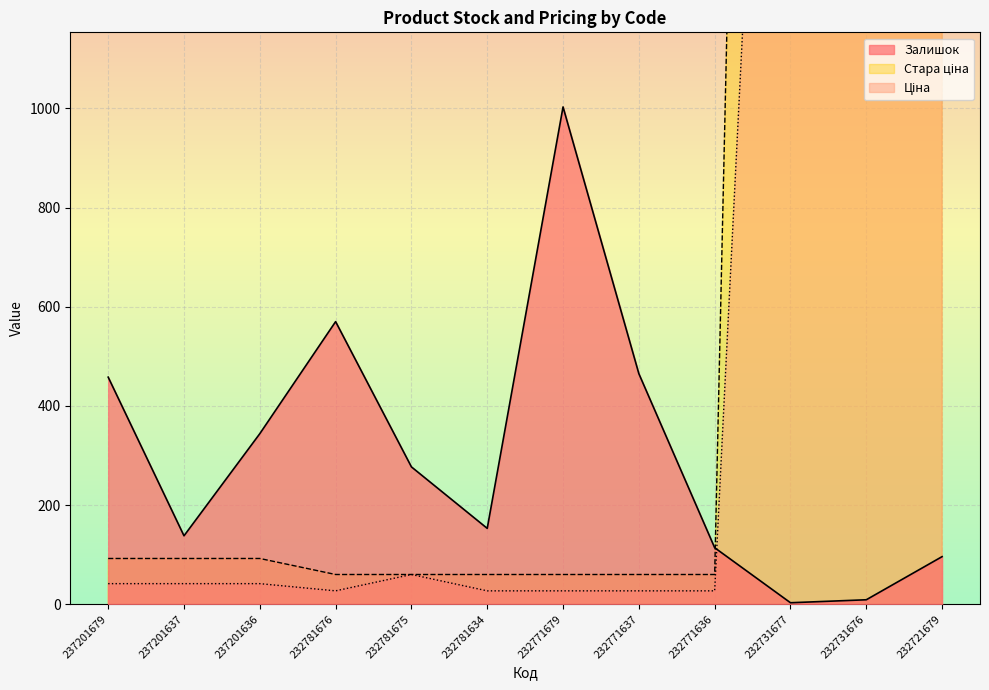

At which category is the sum across all series the highest?

232721679